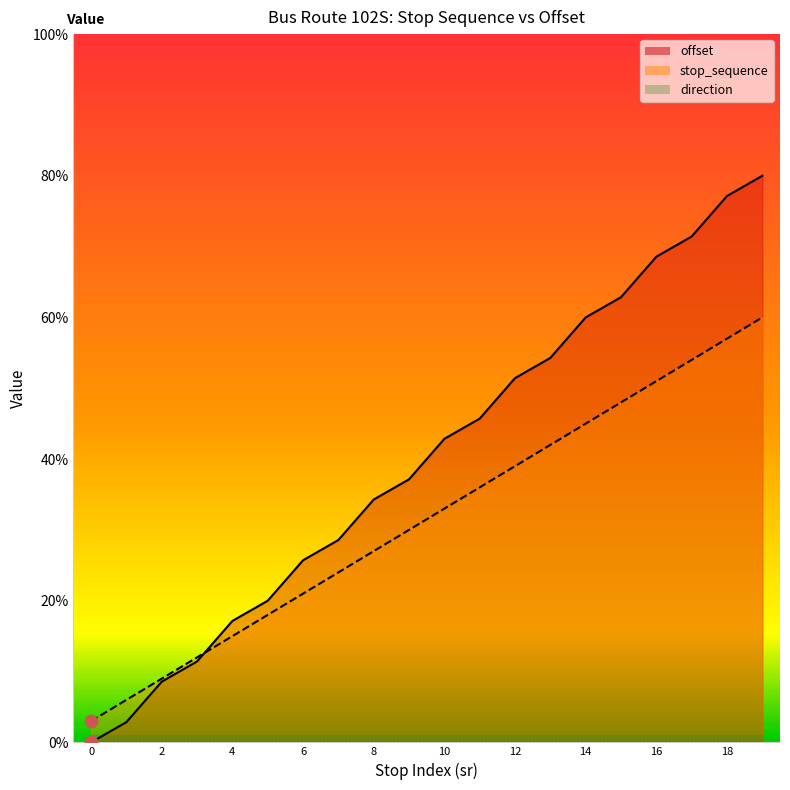

Is it true that offset equals 77.1 at 18?

True